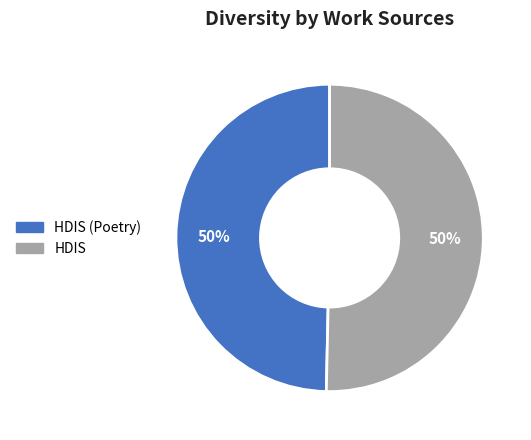

To the nearest percent, what is the average slice percentage?

50%